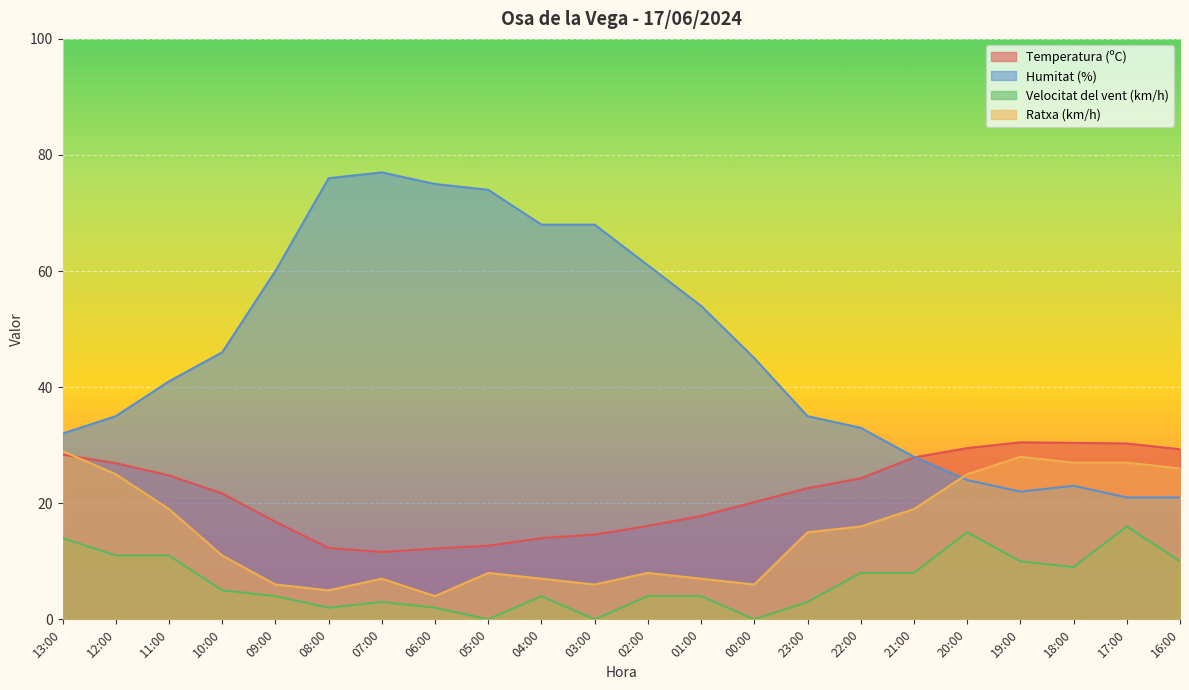

What is the average value of the Velocitat del vent (km/h) series?

6.5